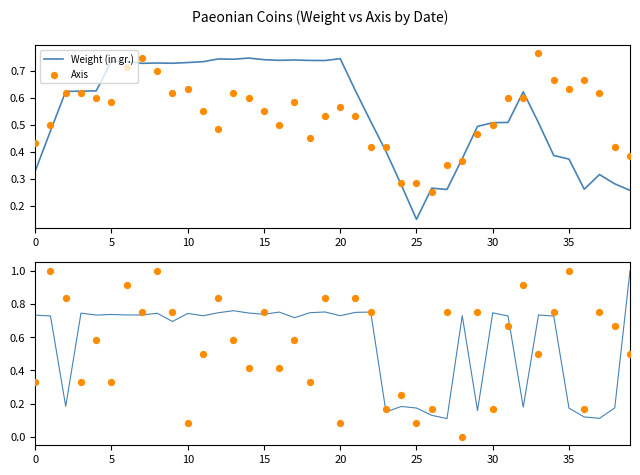

Which series reaches the minimum Y coordinate?

Axis